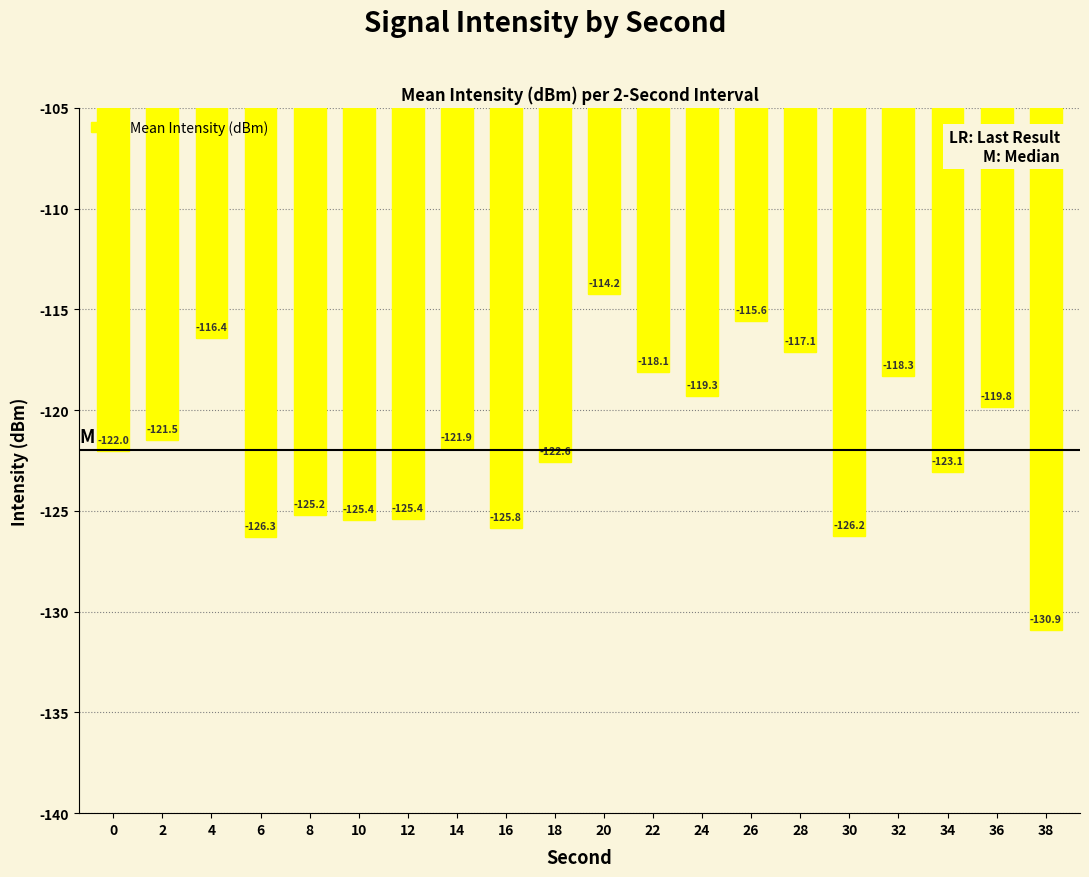

Is it true that the value at 24 is -66.9?

False